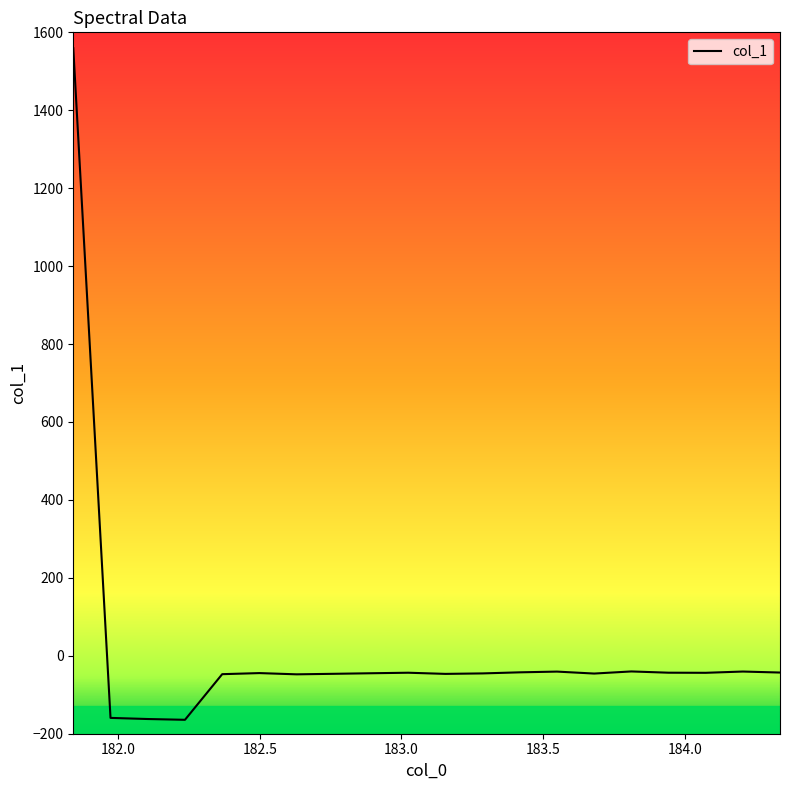

How many lines are shown in the chart?

1